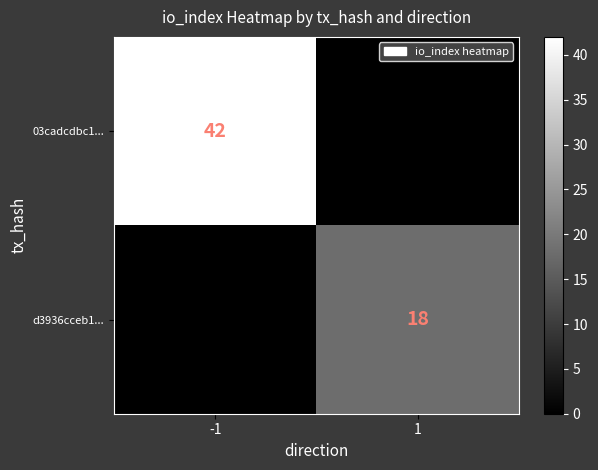

The 03cadcdbc1... series shows 62 at -1. True or false?

False